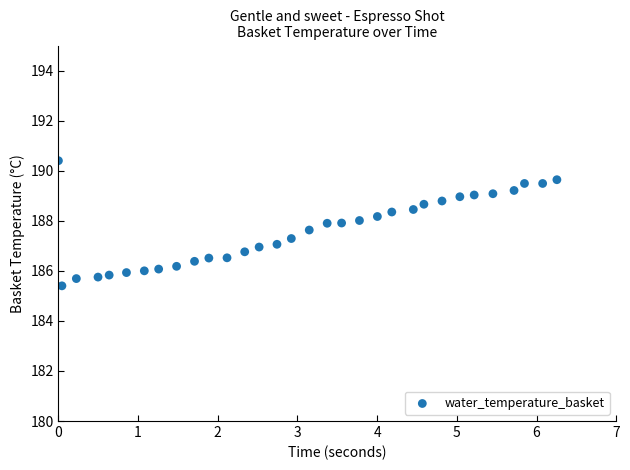

What is the range of X values (max minus min)?

6.3